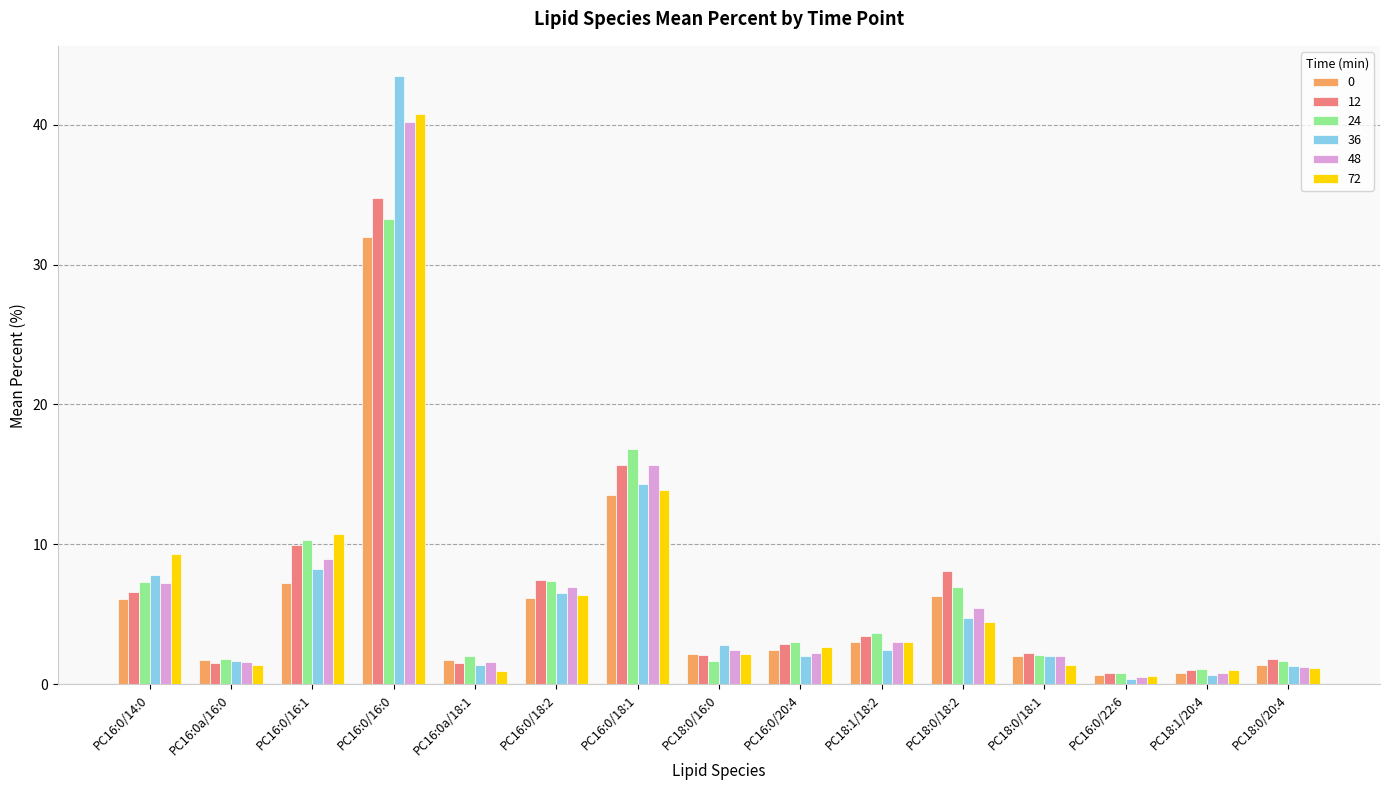

The value of 36 at PC18:0/18:2 is 4.8. True or false?

True